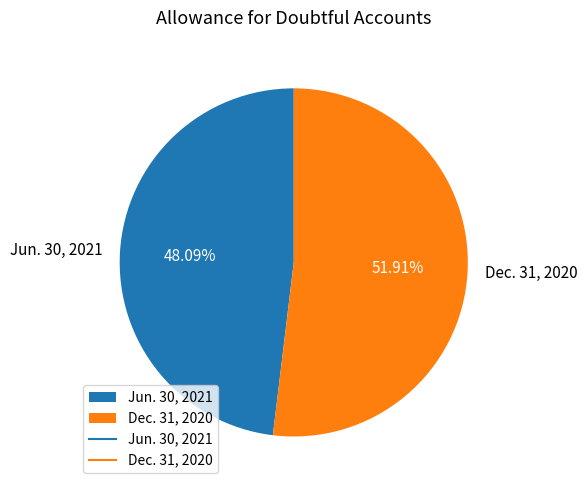

What percentage is the Dec. 31, 2020 slice, to the nearest percent?

52%